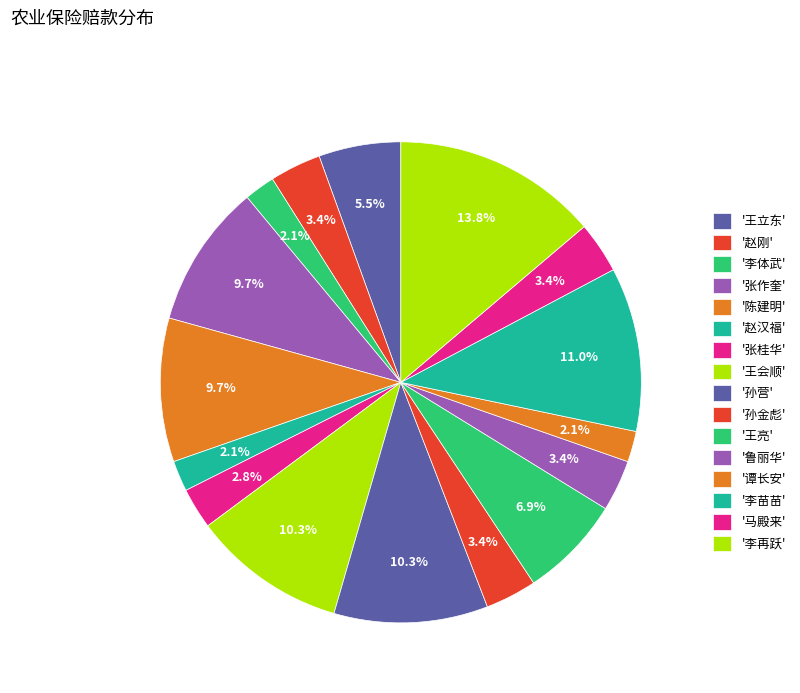

How many segments does this pie chart have?

16